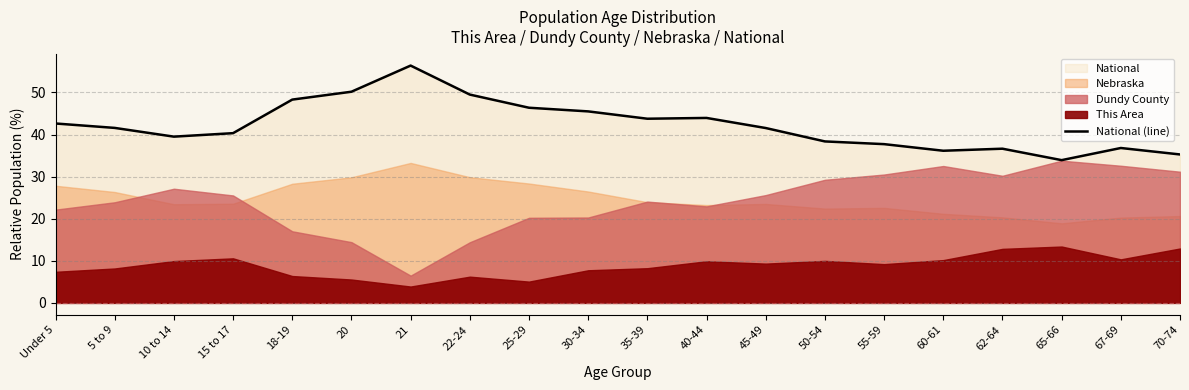

At which category does the chart reach its minimum across all series?

65-66